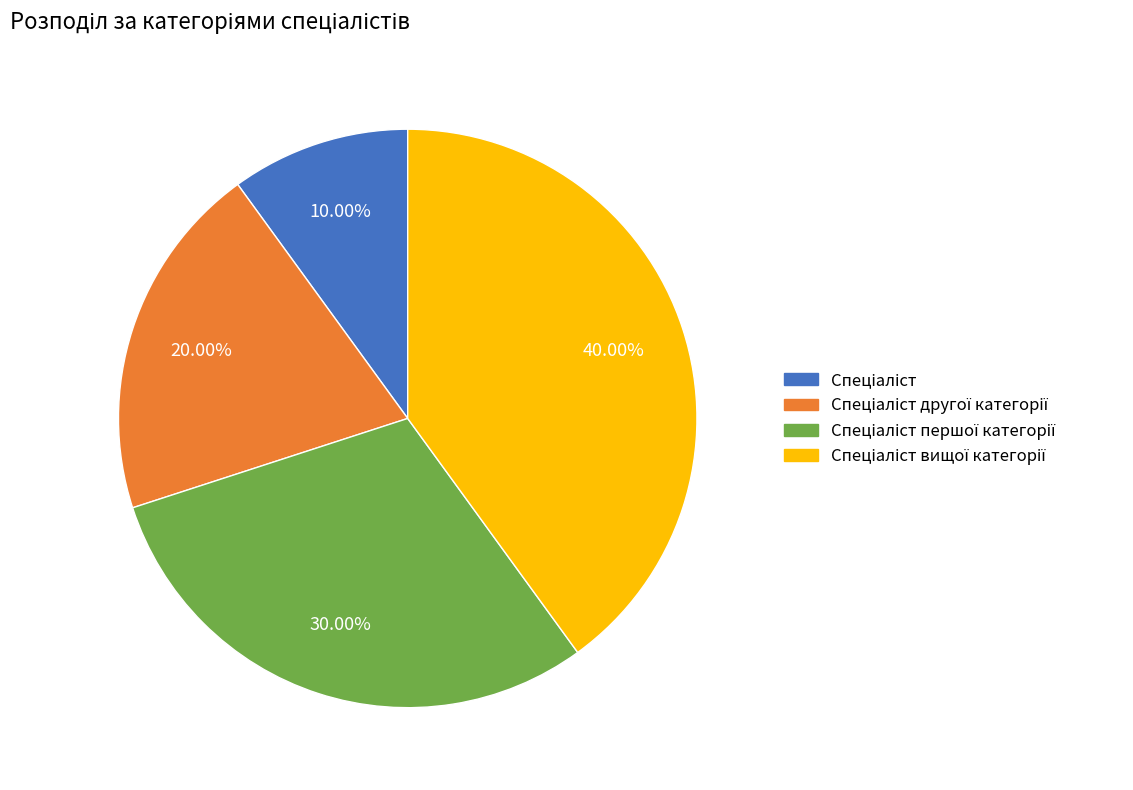

Does any single category account for the majority?

No